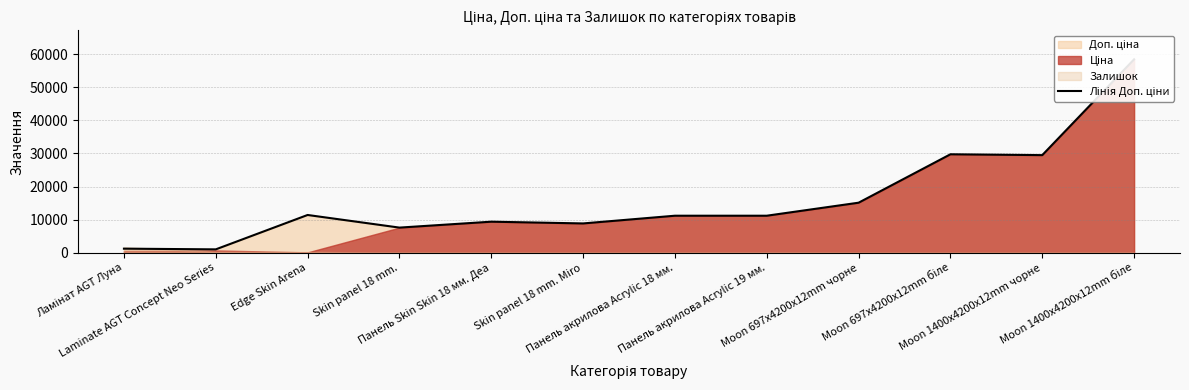

Count the number of categories in the chart.

12